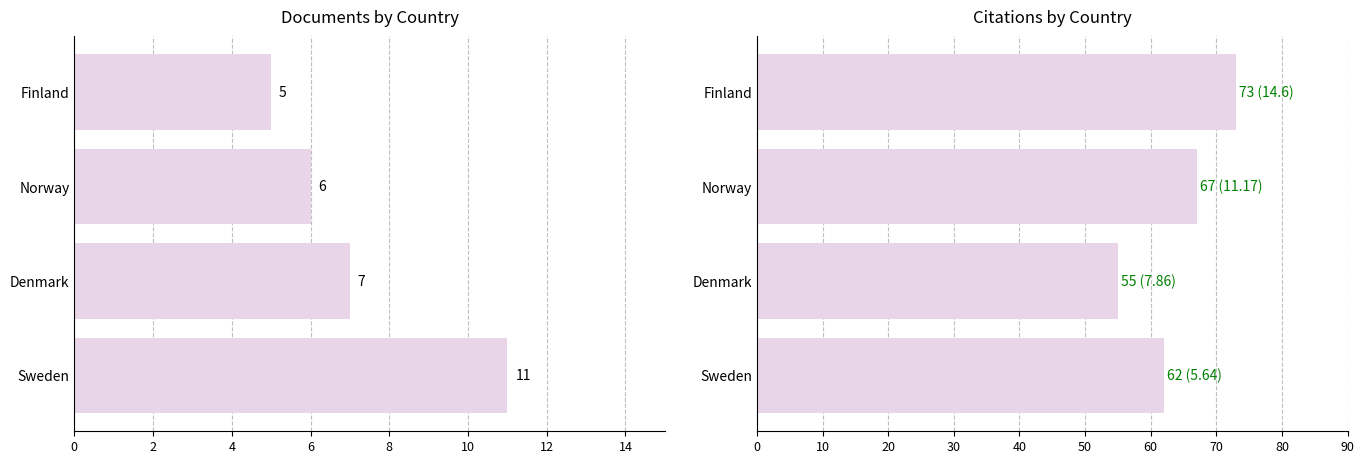

What is the smallest value displayed?

5